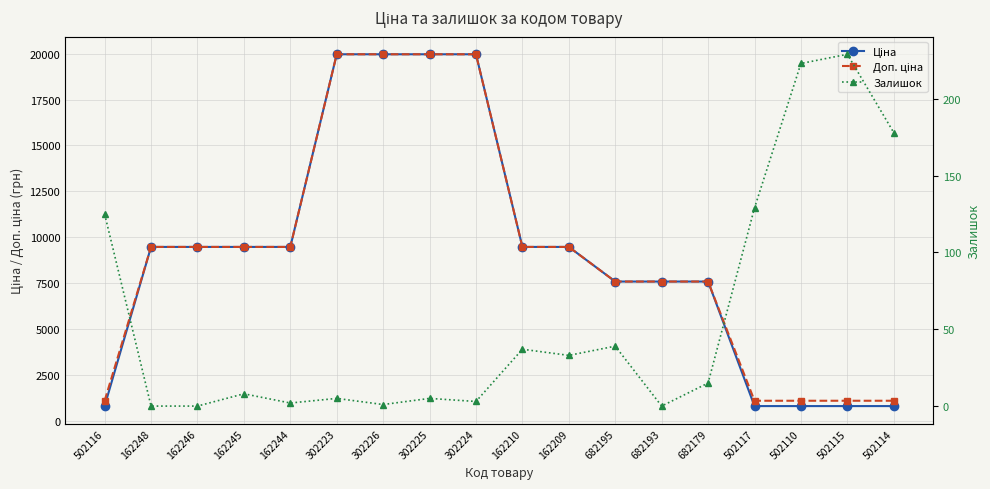

Which series has the largest total across all categories?

Доп. ціна